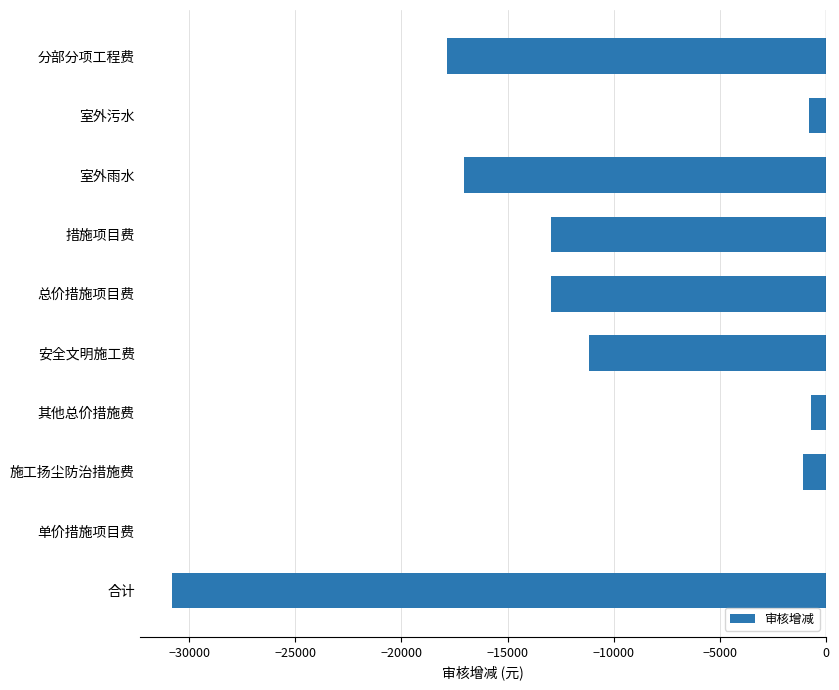

True or false: the data shows -4362 at 安全文明施工费.

False